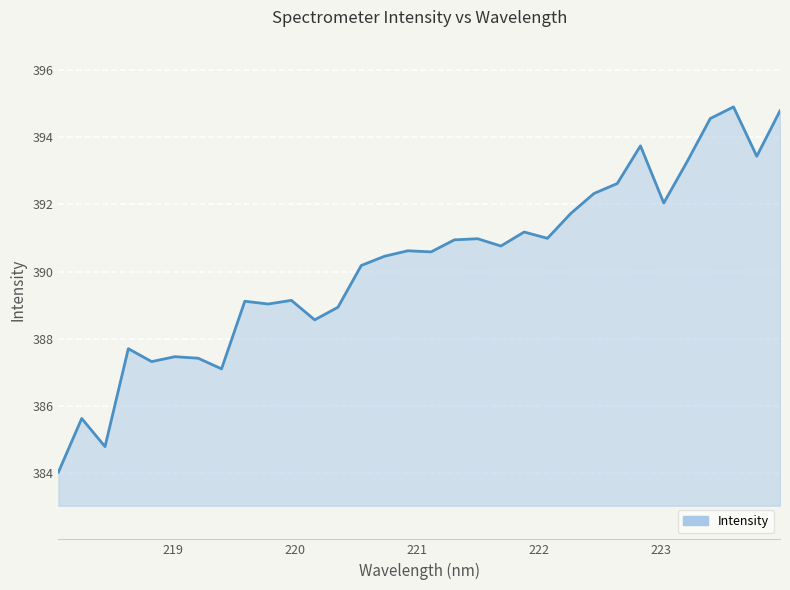

What is the maximum value shown in the chart?

394.9